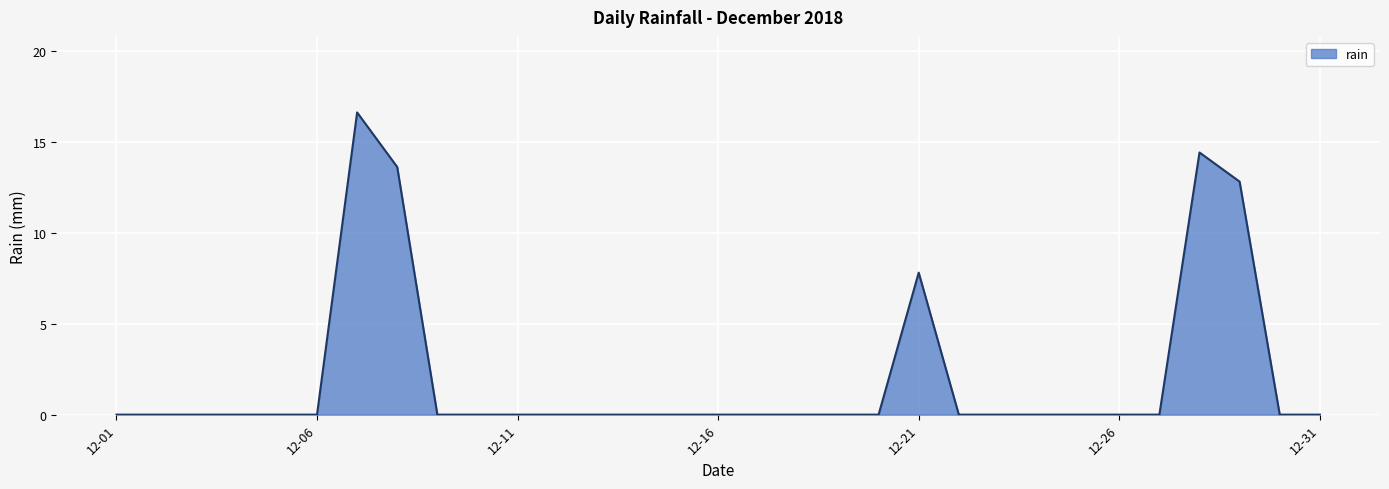

How many lines are shown in the chart?

1